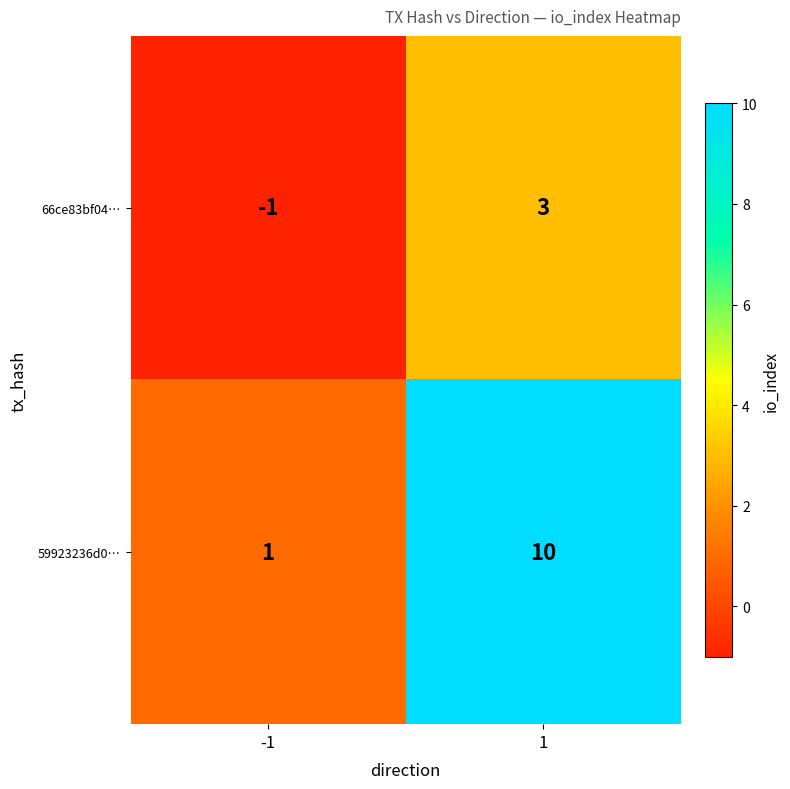

What is the average value of the 59923236d0… series?

6